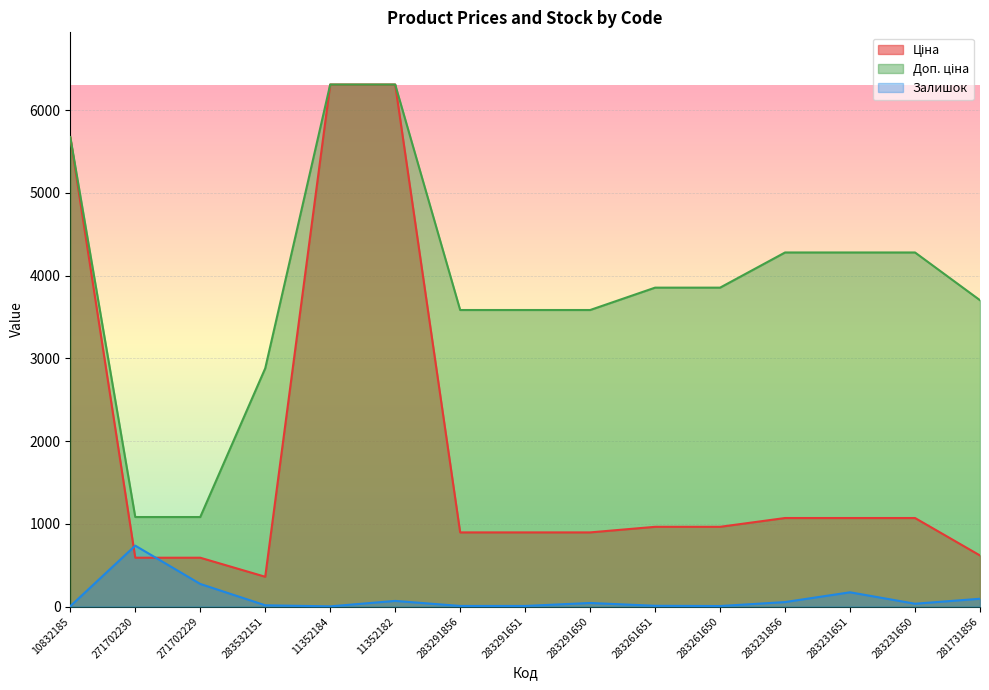

What is the sum of the Ціна values at 271702230 and 283261651?

1553.4